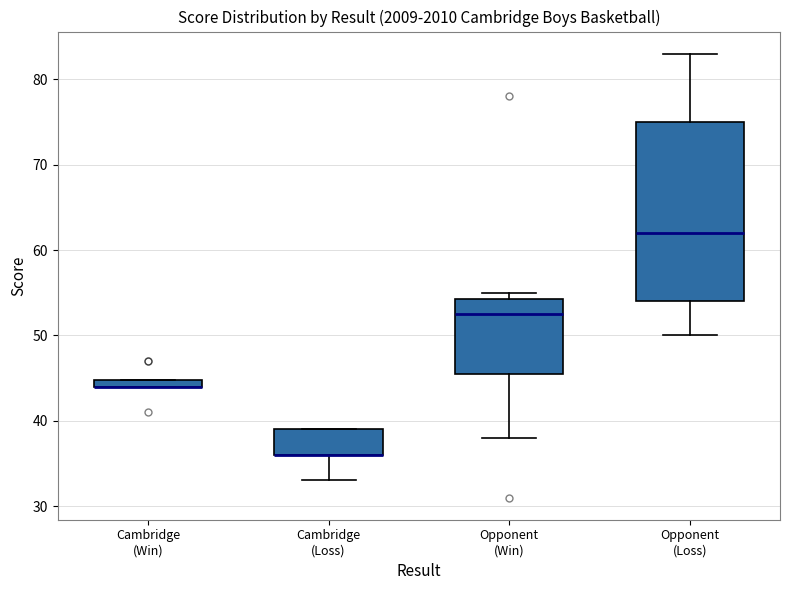

Comparing the boxes themselves (not the whiskers), which one is the tallest?

Opponent (Loss)